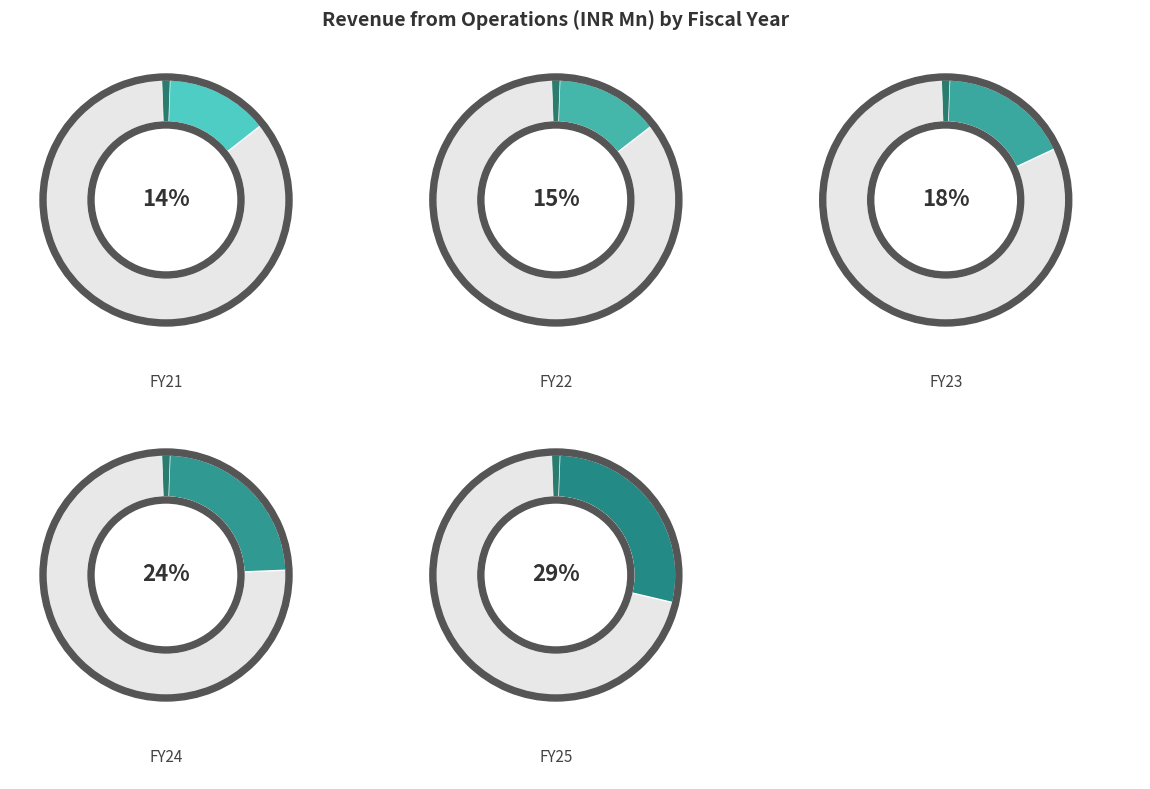

Is the sum of FY24 and FY25 greater than half?

Yes